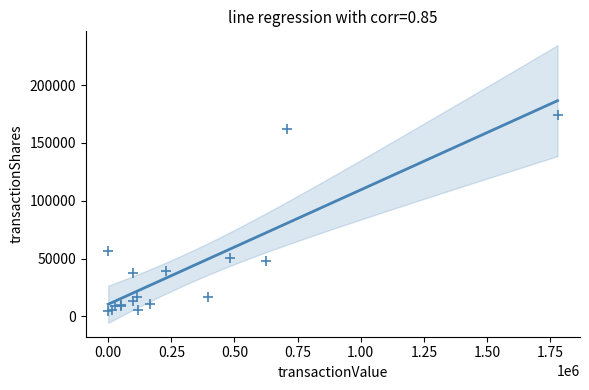

What Y value in the scatter plot is closest to 89688?

56666